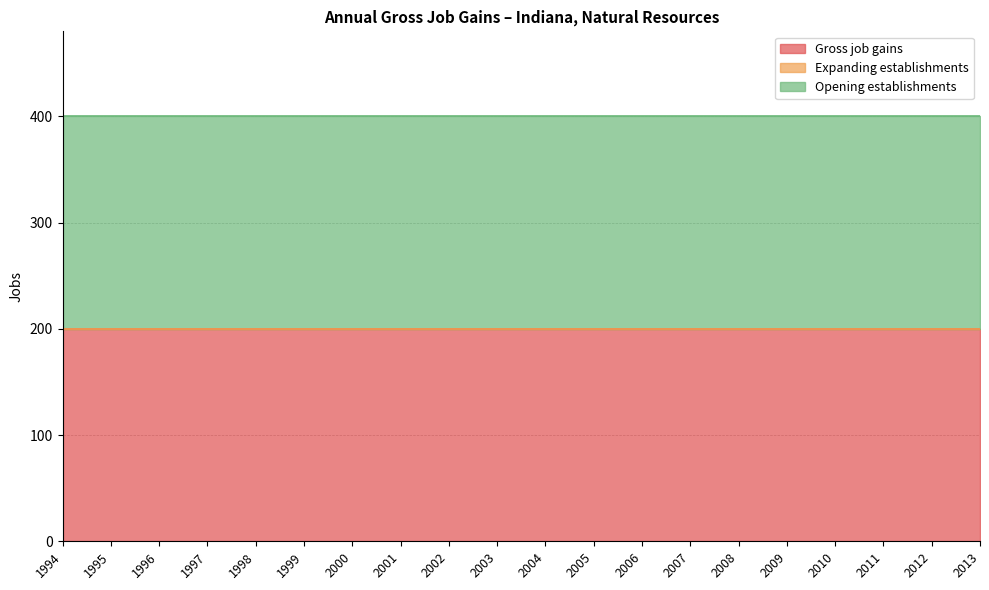

Is the value of Opening establishments at 2002 greater than the value of Gross job gains at 1994?

No